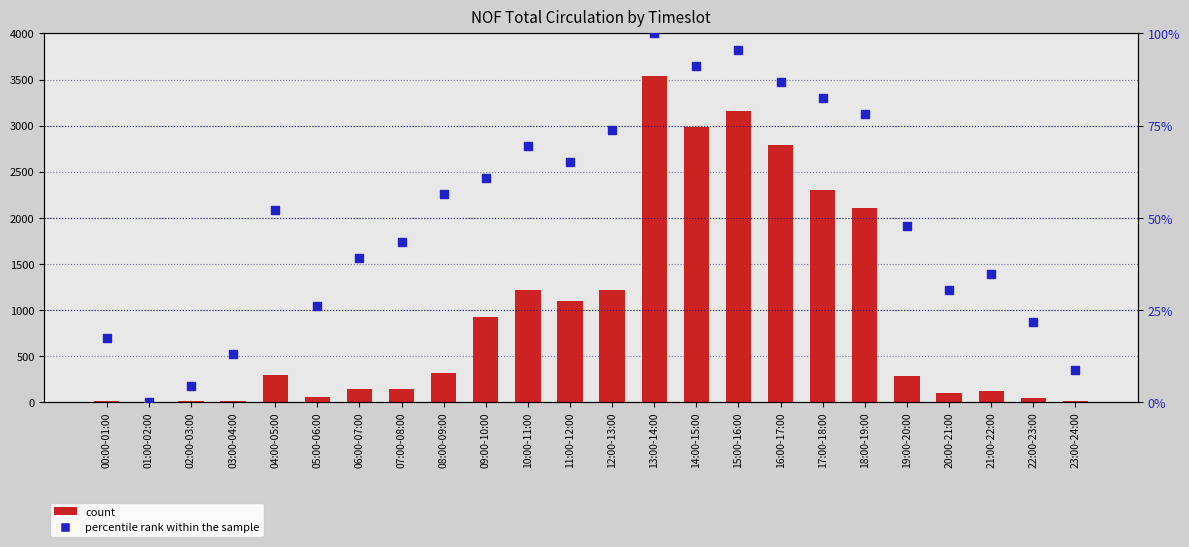

Which series contains the lowest Y value?

percentile rank within the sample